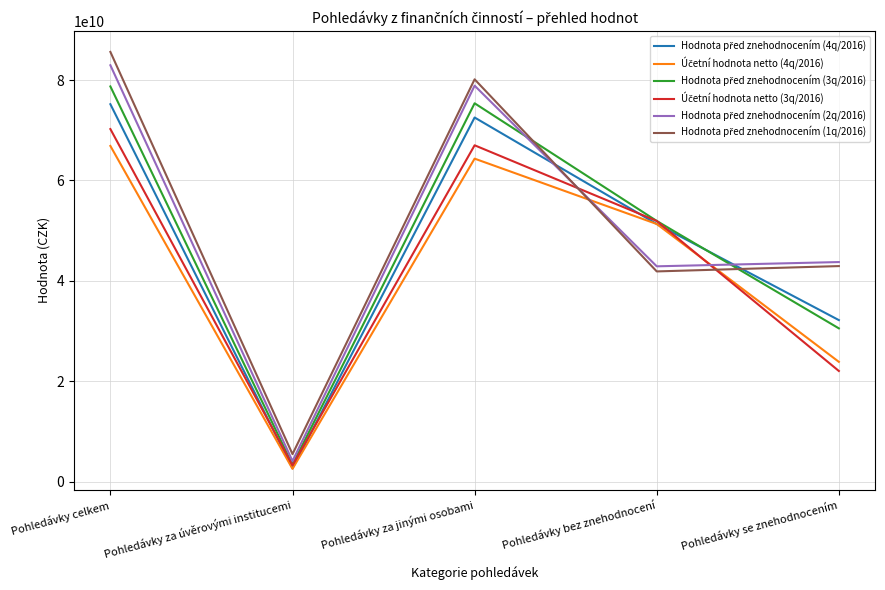

How many series are shown in this chart?

6